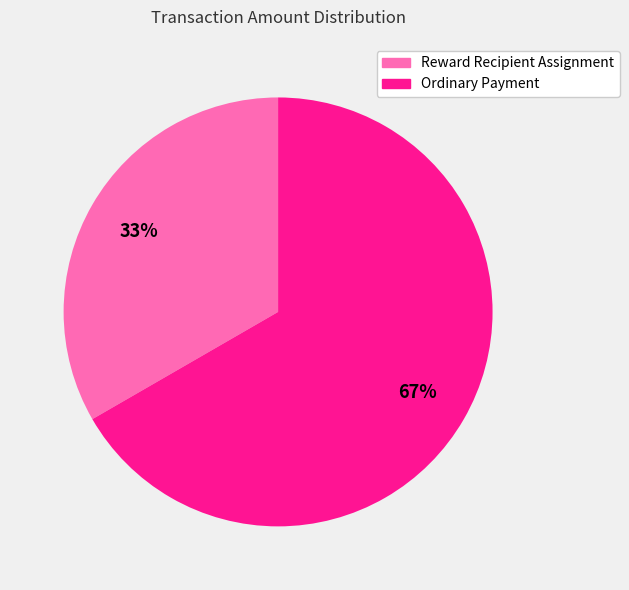

How many slices are in this pie chart?

2